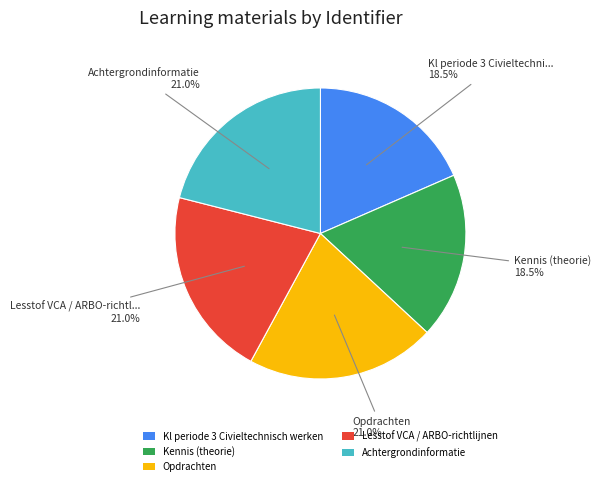

Does any single category account for the majority?

No